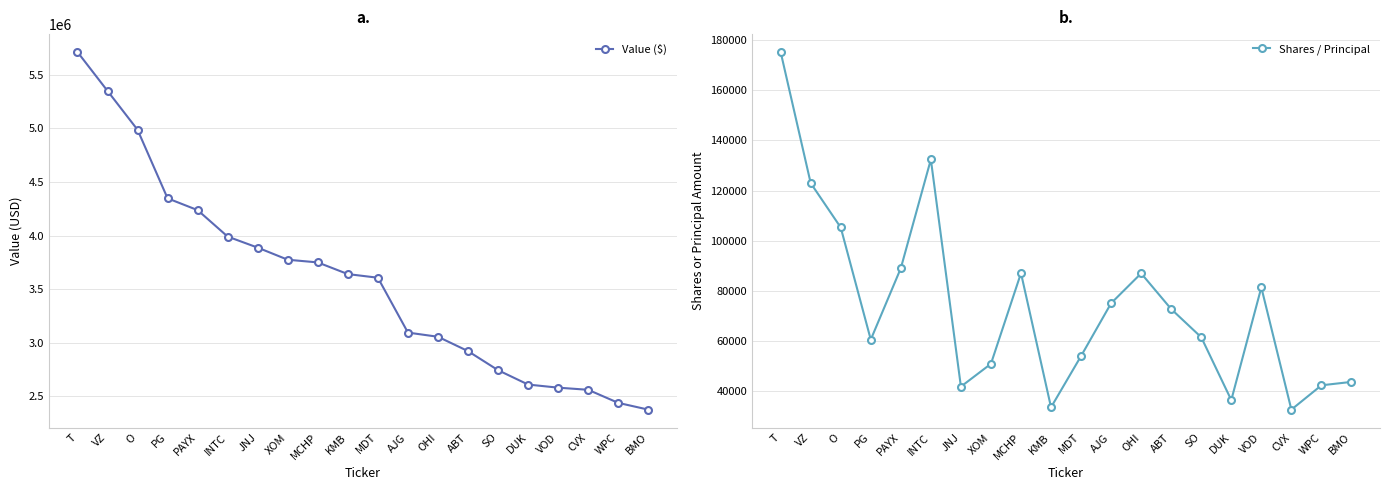

What is the difference between the maximum and minimum values in the Shares / Principal series?

142889